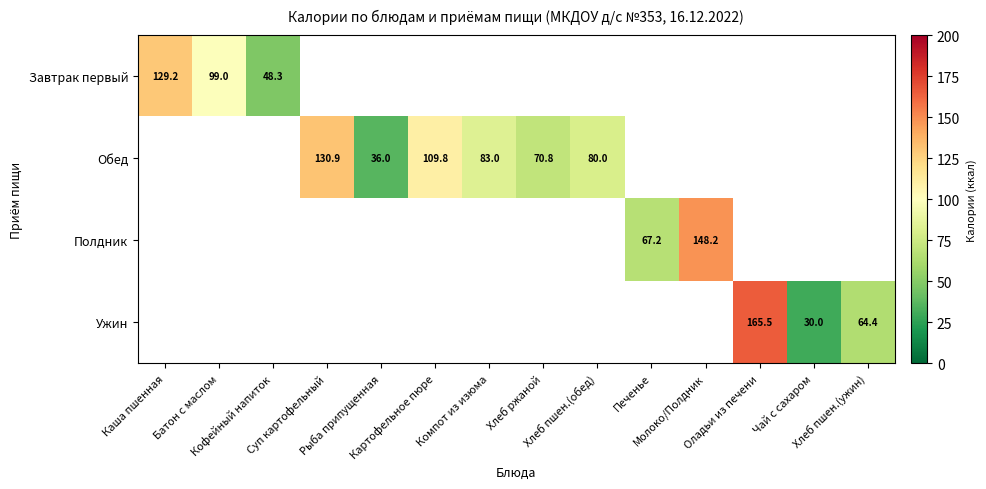

At how many categories does at least one series exceed 108?

5